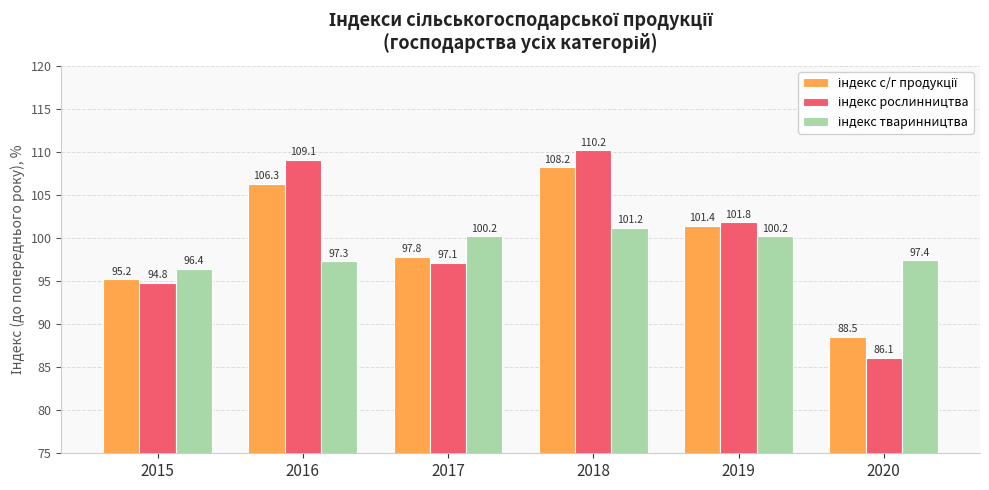

At which category is the sum across all series the highest?

2018